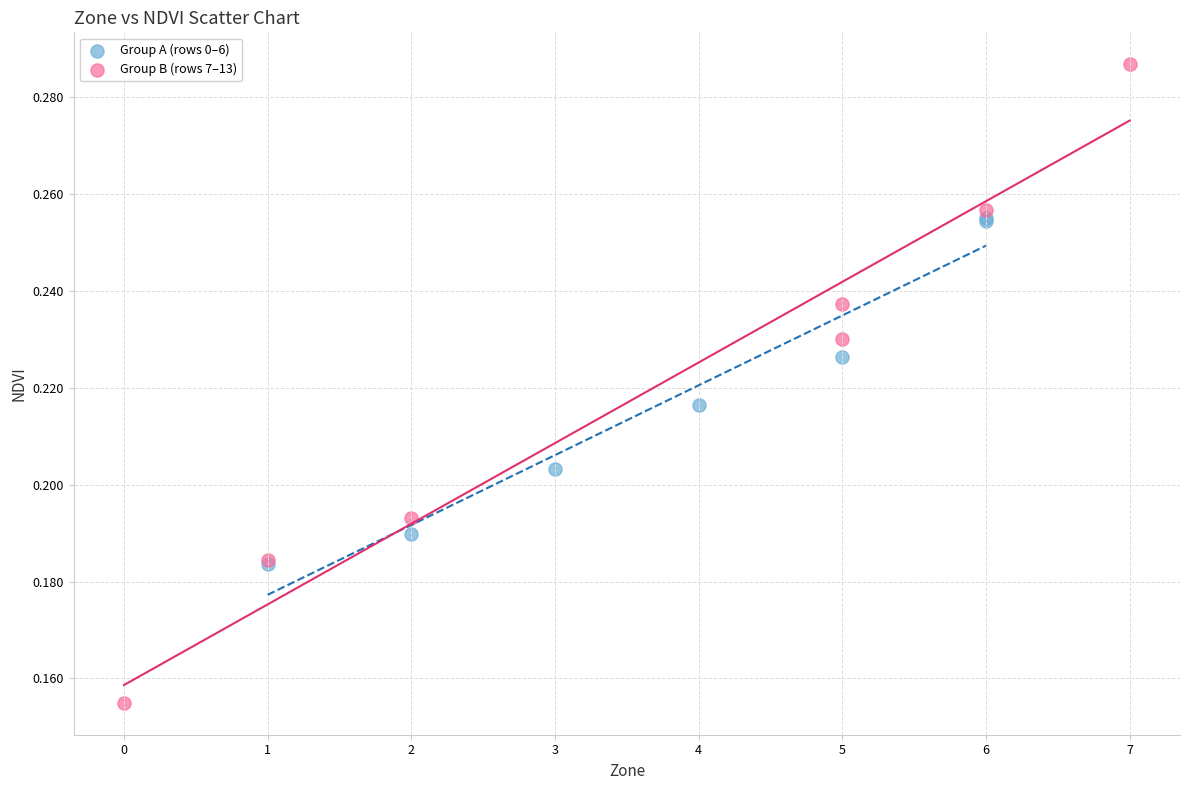

What are all the series names shown in the legend?

Group A (rows 0–6), Group B (rows 7–13)